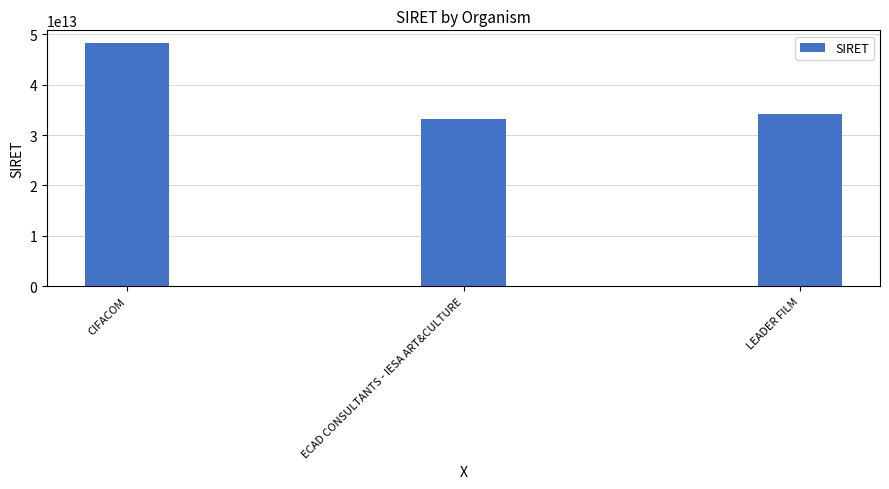

Reading left to right, list all the values displayed in this chart.

48332570000027	33115405400091	34235729000069